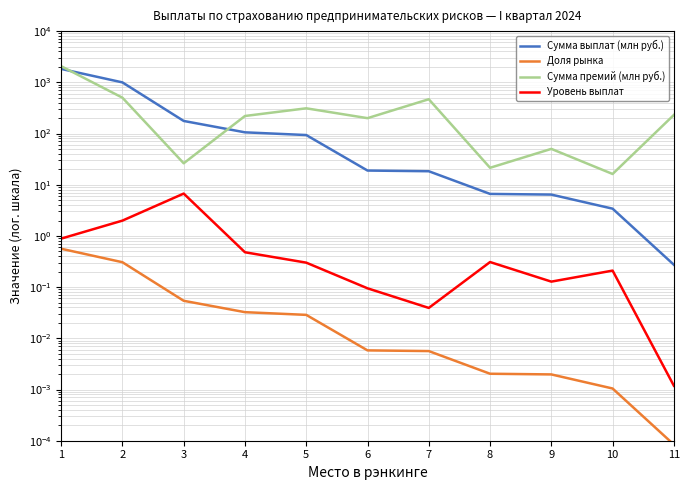

What is the maximum value shown in the chart?

2064.5